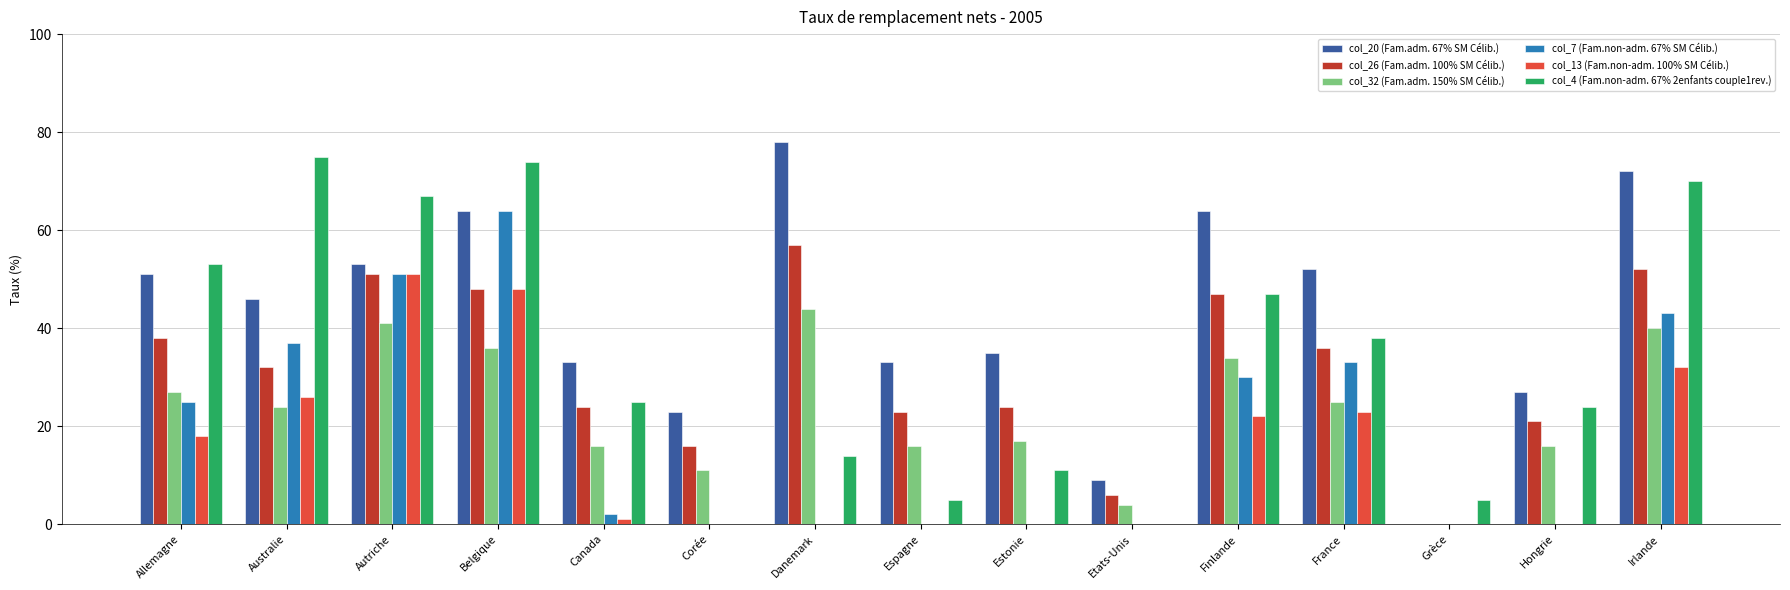

What is the sum of the col_13 (Fam.non-adm. 100% SM Célib.) values at Belgique and Corée?

48